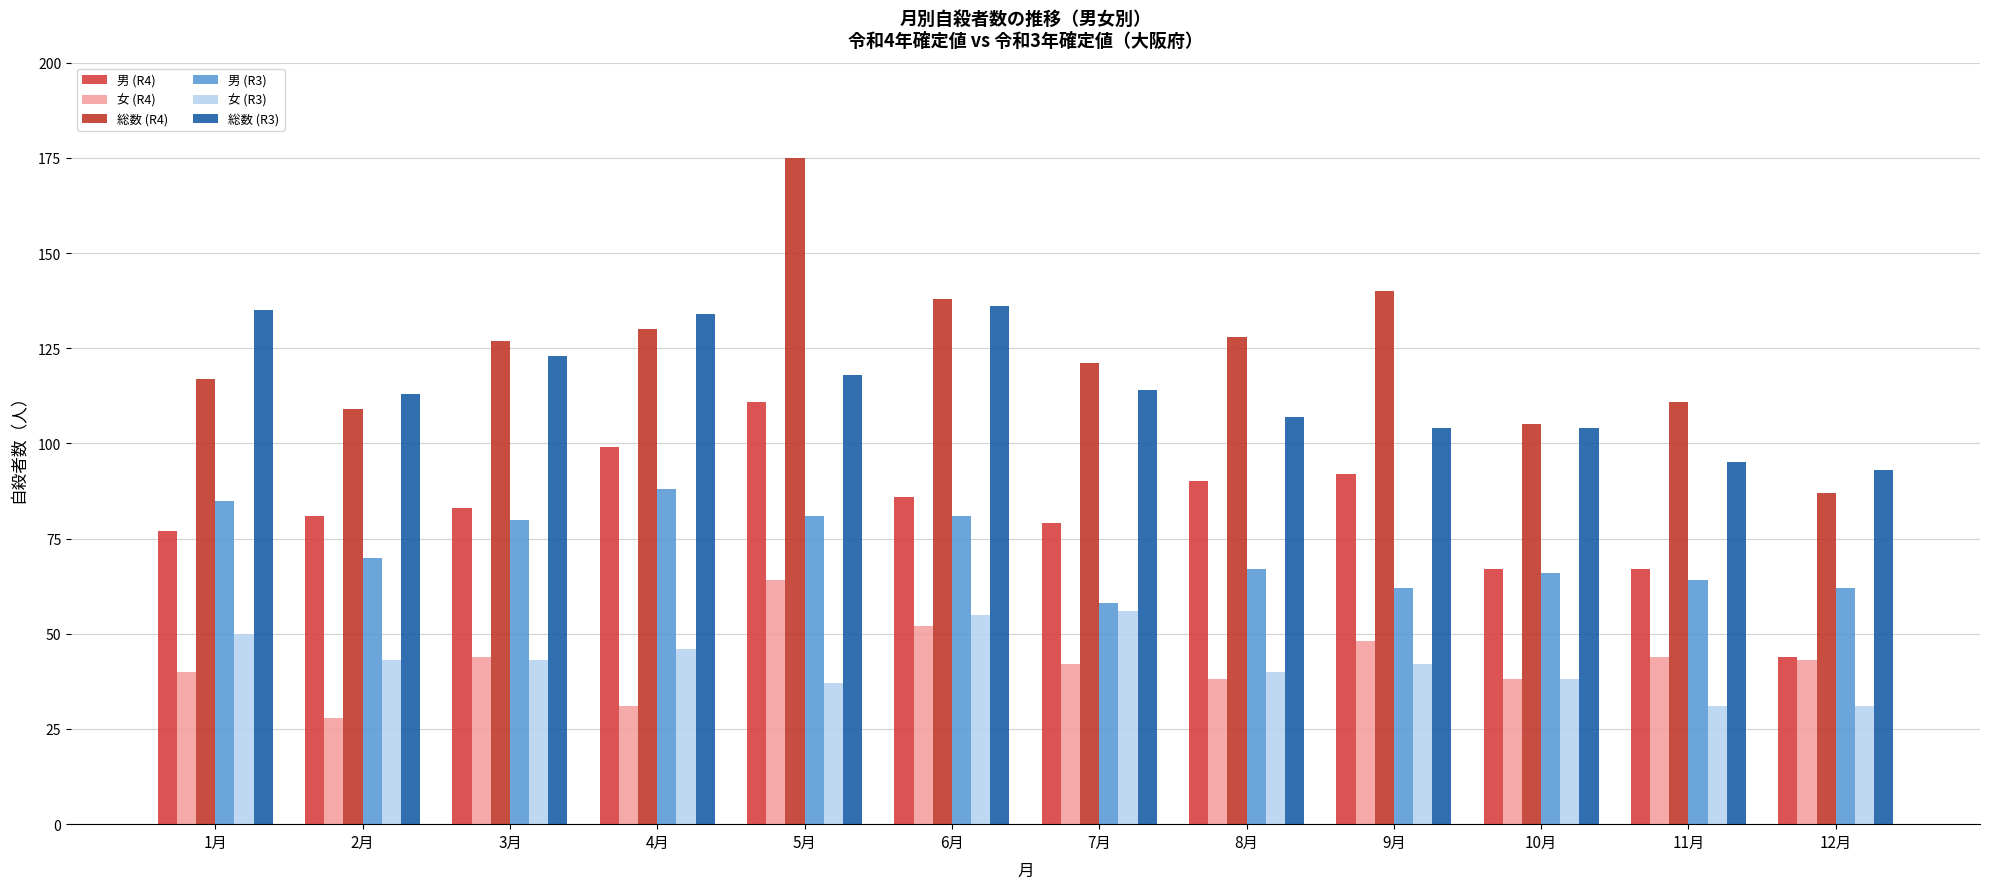

Where is 総数 (R4) nearest to the value 131?

4月